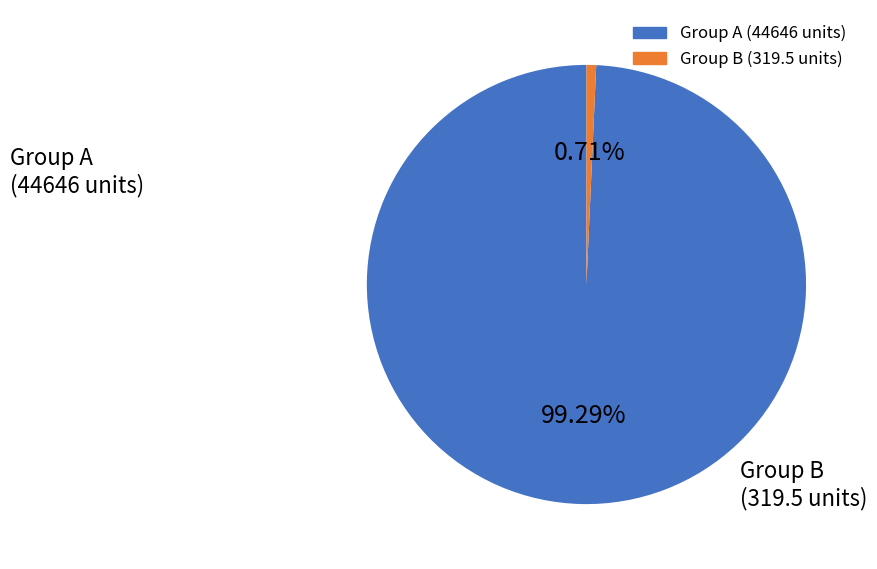

Is there any slice that represents more than half of the pie?

Yes